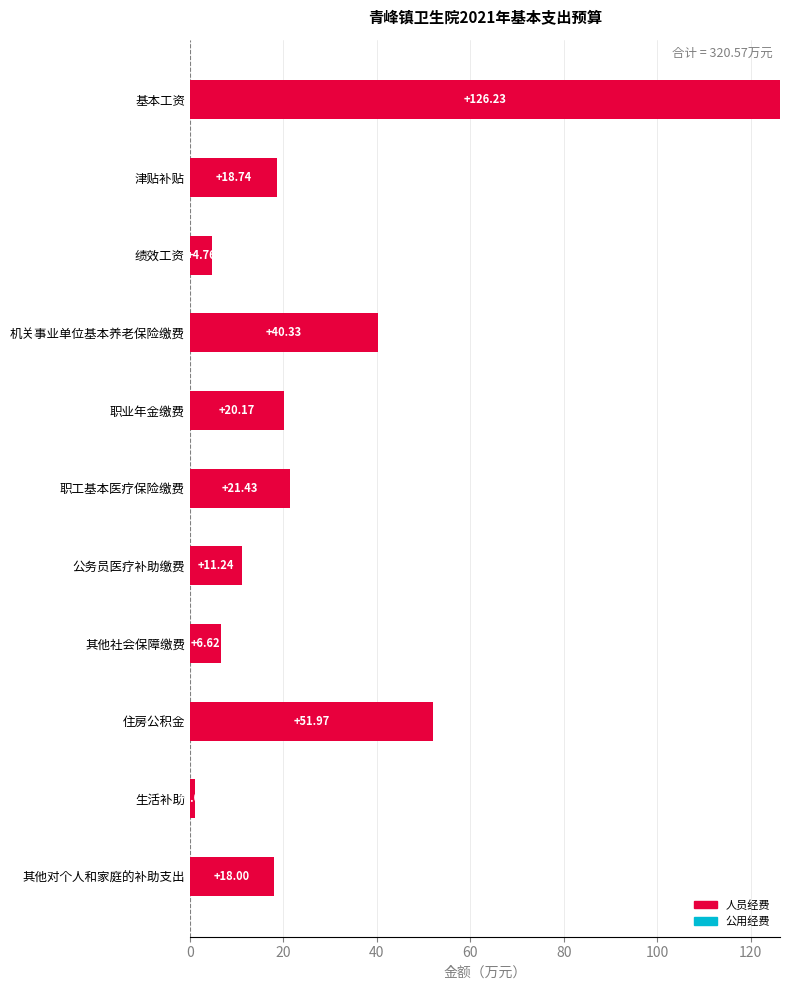

What is the difference between the second highest and minimum values?

50.9